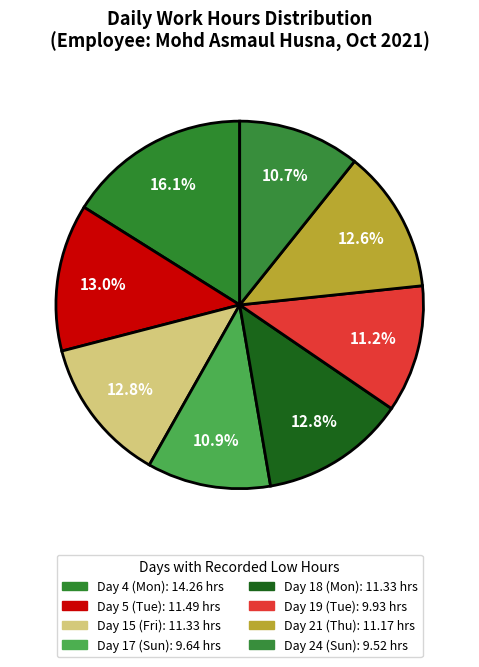

Which category has the biggest portion of the pie?

Day 4 (Mon)